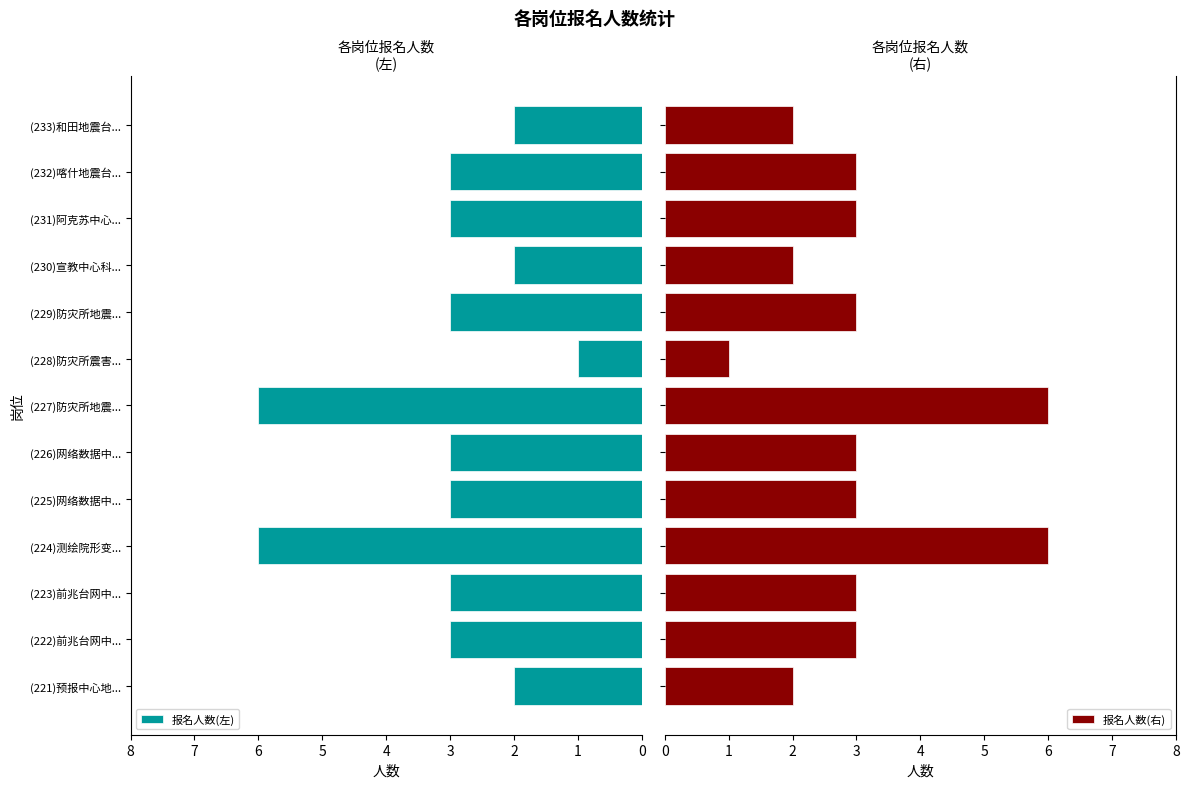

True or false: 报名人数(左) has a value of 6 at (227)防灾所地震....

True